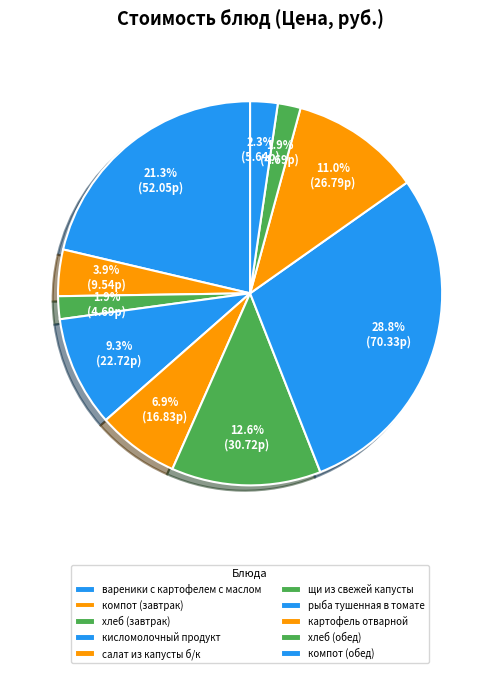

To the nearest percent, what percentage of the pie is вареники с картофелем с маслом?

21%